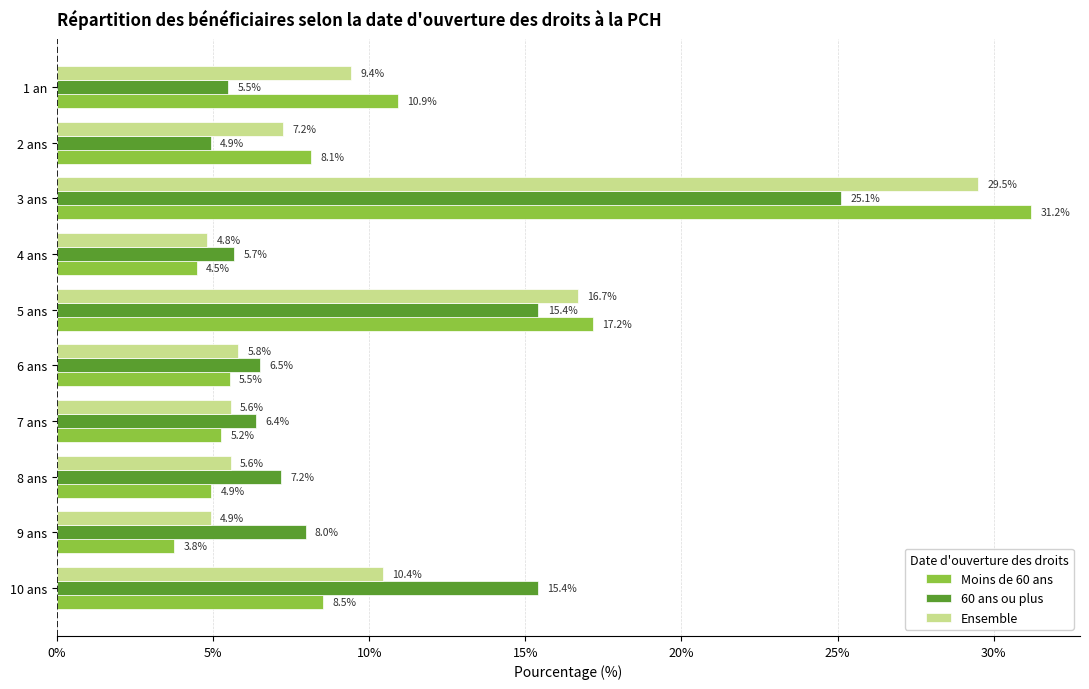

List the series in order of their overall mean, lowest first.

Moins de 60 ans, Ensemble, 60 ans ou plus